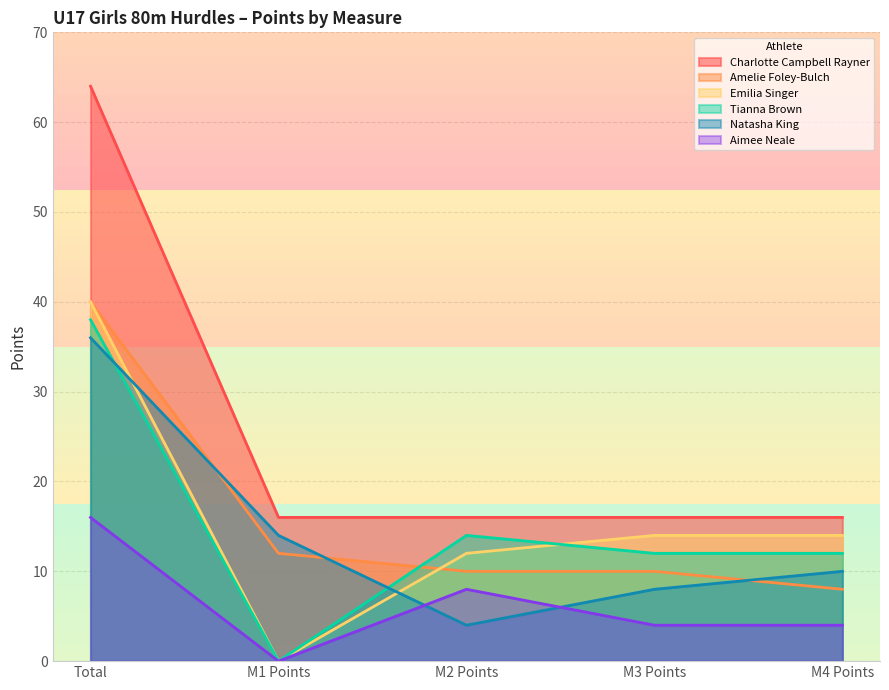

Reading left to right, what are all the values shown in this chart?

Charlotte Campbell Rayner: 64	16	16	16	16
Amelie Foley-Bulch: 40	12	10	10	8
Emilia Singer: 40	0	12	14	14
Tianna Brown: 38	0	14	12	12
Natasha King: 36	14	4	8	10
Aimee Neale: 16	0	8	4	4